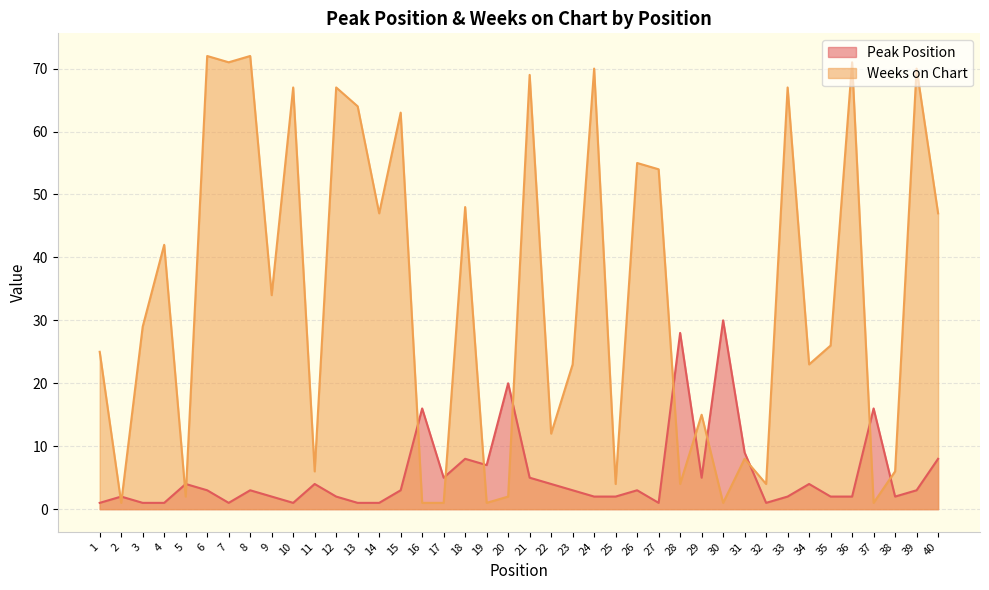

What is the value of the Peak Position point at the 39th from the left?

3